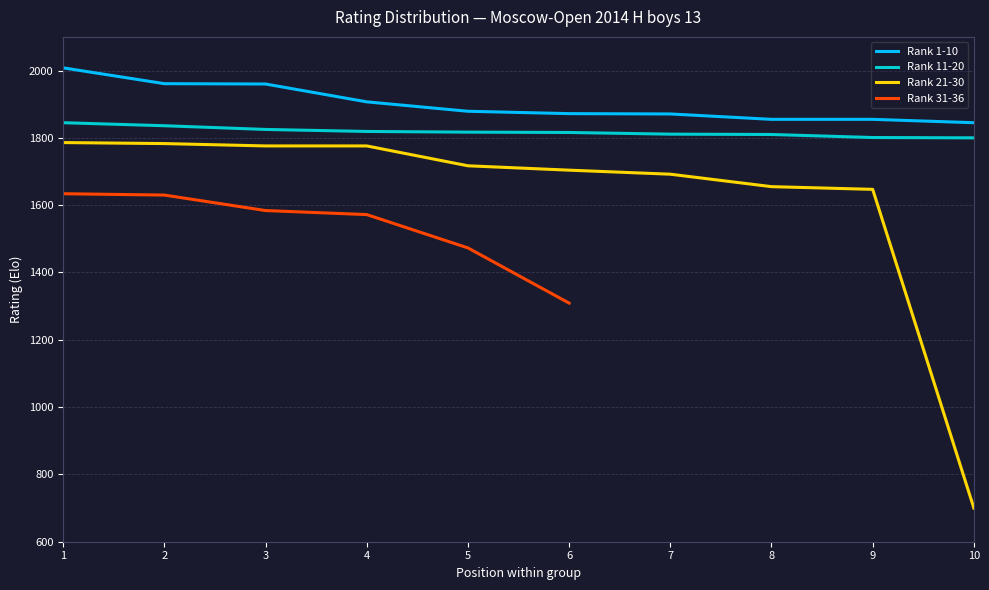

Which series changed the most between 2 and 6?

Rank 31-36